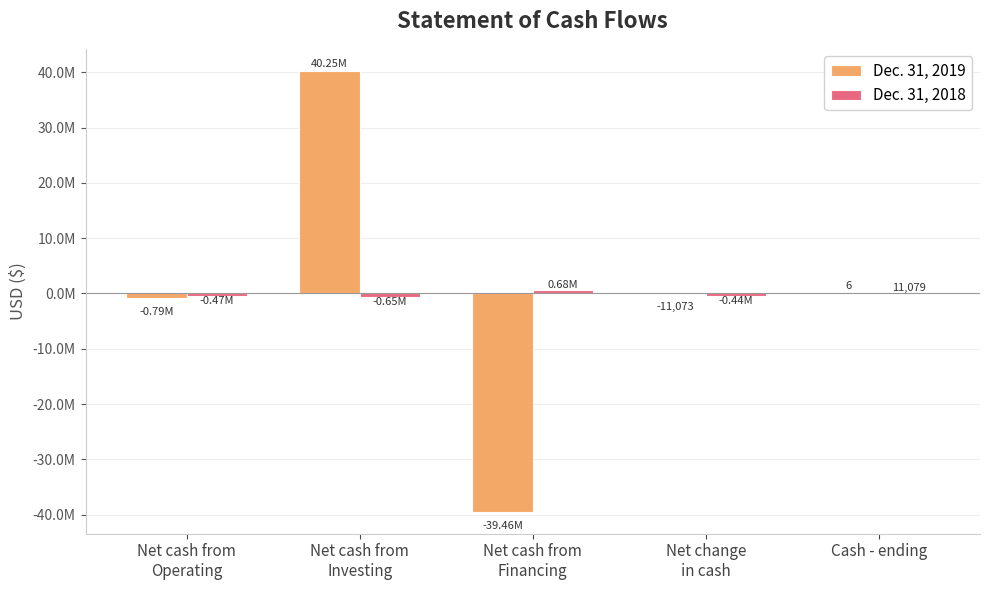

Which series has the largest total across all categories?

Dec. 31, 2019